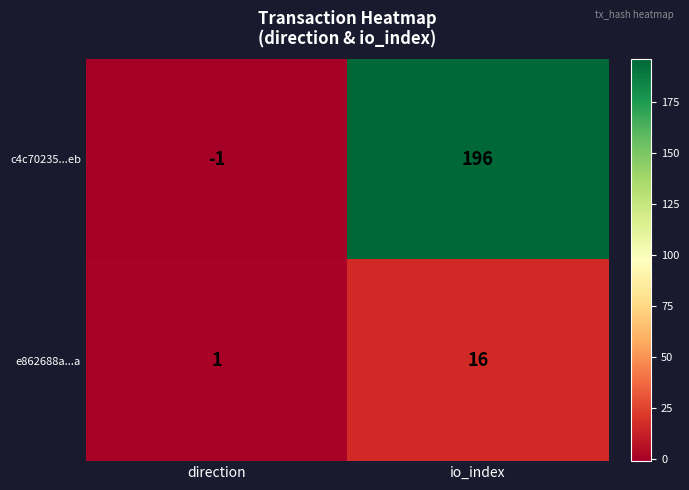

Reading left to right, list all the values displayed in this chart.

c4c70235...eb: direction=-1	io_index=196
e862688a...a: direction=1	io_index=16